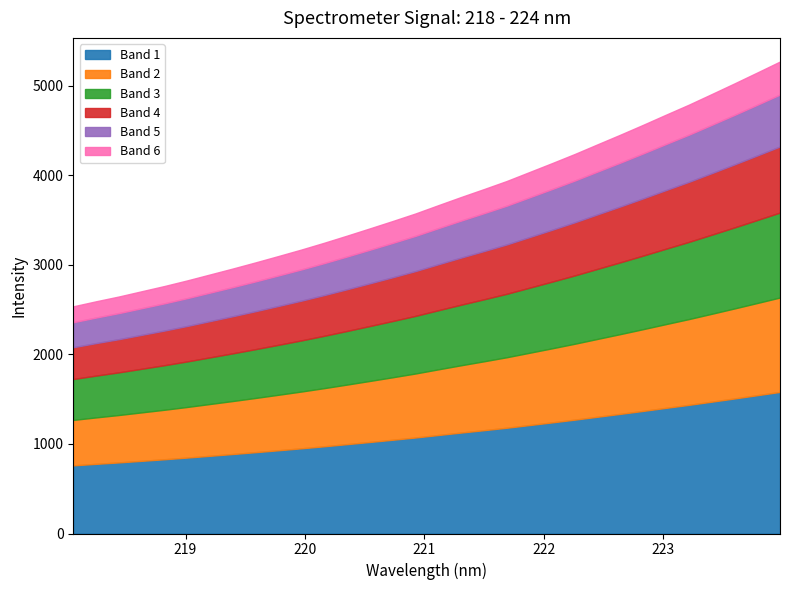

True or false: the data has more than 2 interior local peaks.

False